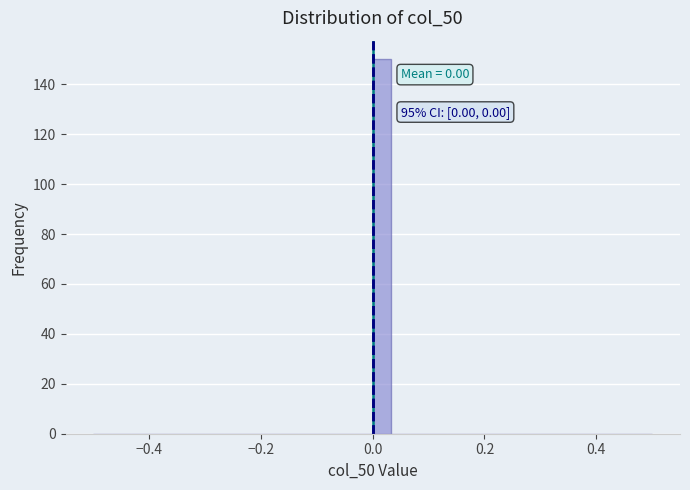

Read against the x-axis, roughly where is the centre of the tallest bar?

0.02